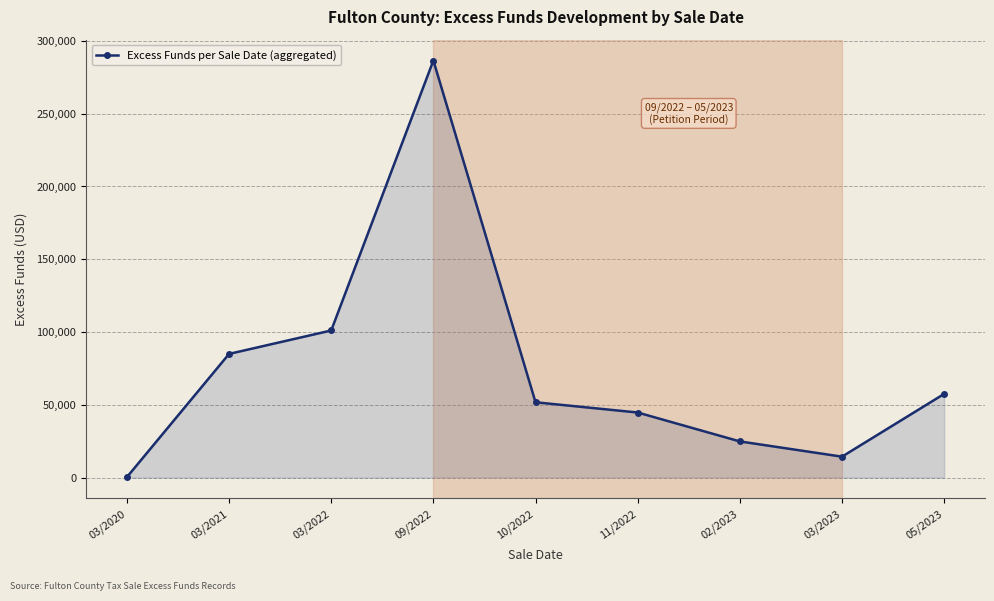

List the labels in order of value, largest first.

09/2022, 03/2022, 03/2021, 05/2023, 10/2022, 11/2022, 02/2023, 03/2023, 03/2020